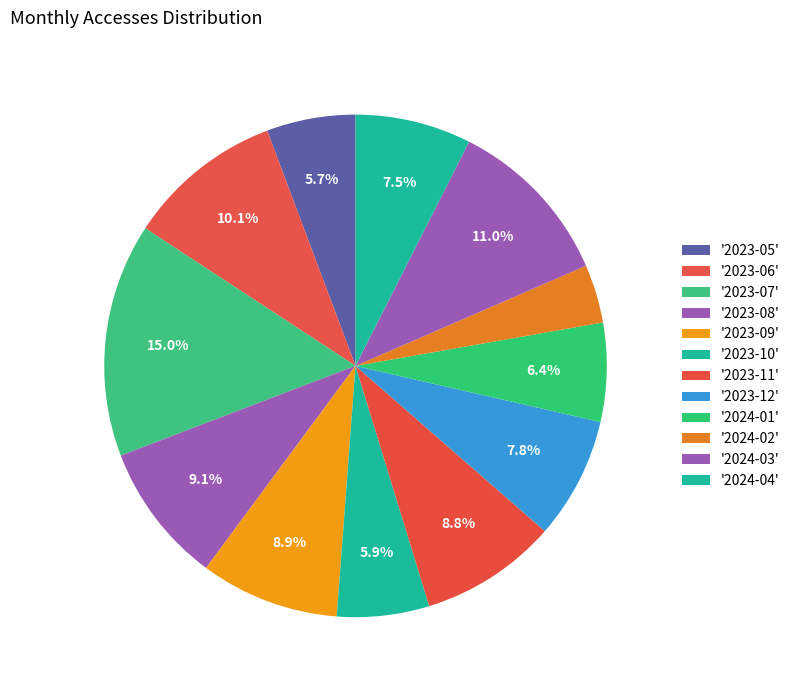

How many segments does this pie chart have?

12